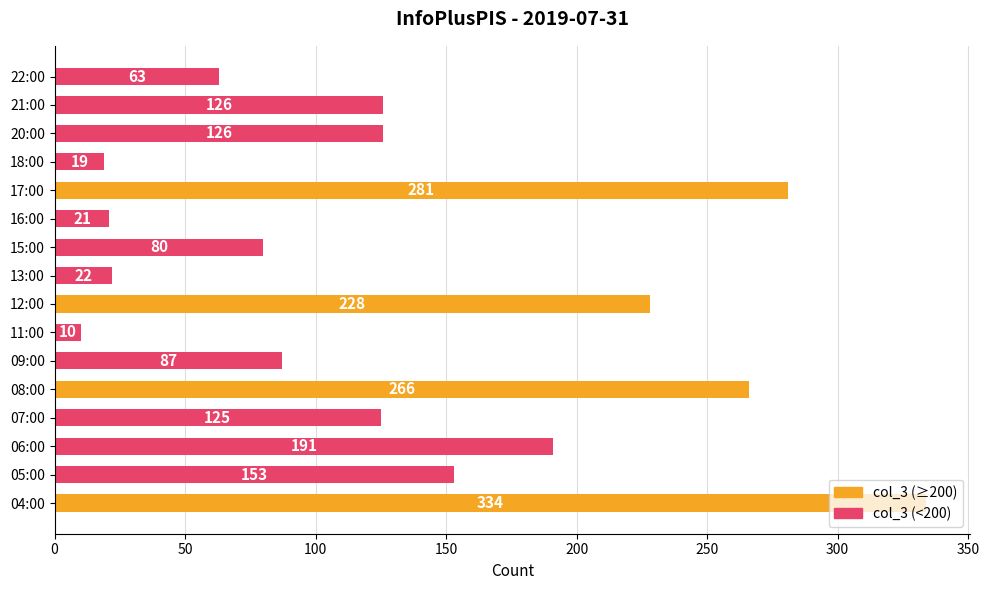

What is the average value?

133